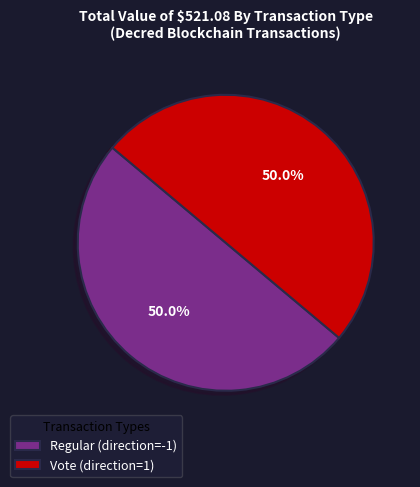

What is the ratio of the value at Regular (direction=-1) to the value at Vote (direction=1)?

1.0